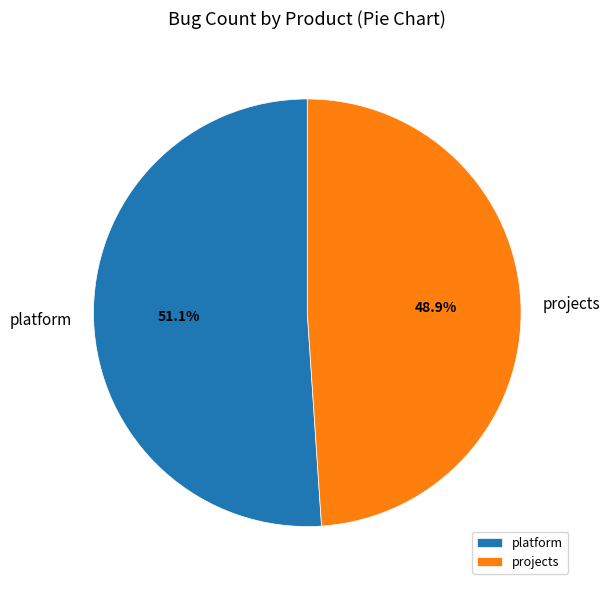

True or false: platform accounts for 38% of the total.

False